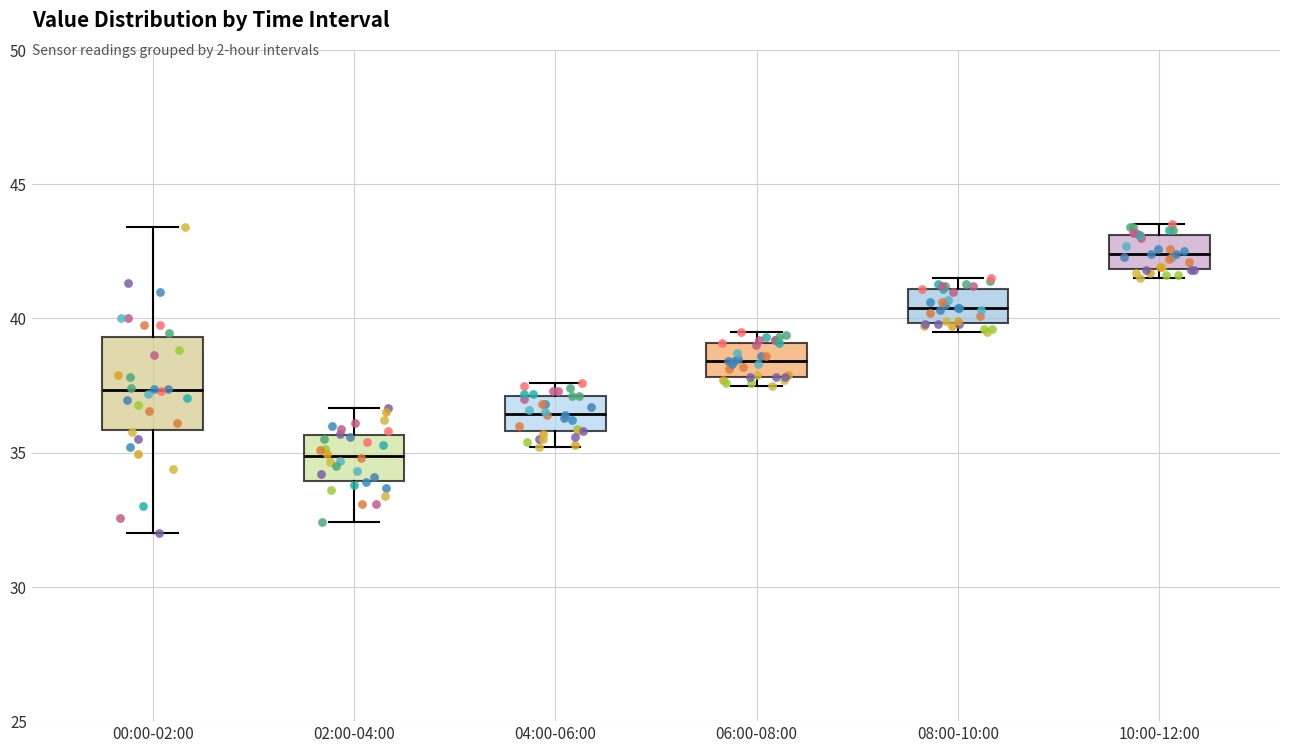

Where is the upper edge of the box for 06:00-08:00 on the y-axis? The values are not printed on the chart, so give them approximately, as read against the axis.

39.0